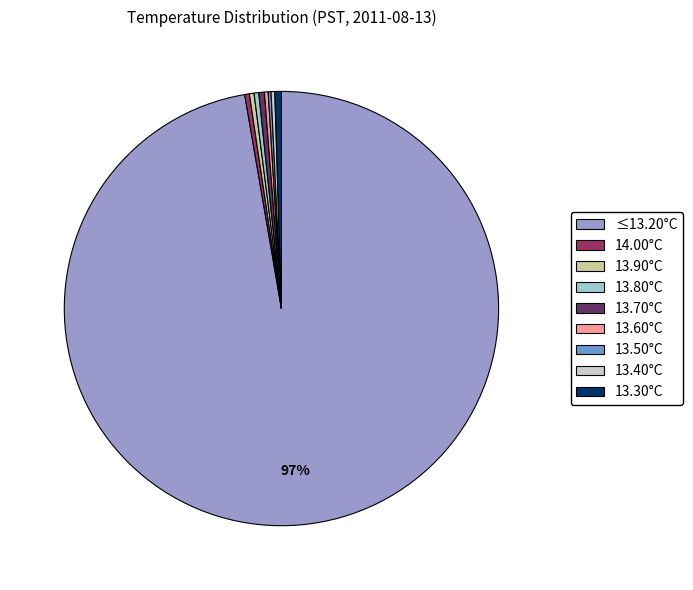

Do 13.30°C and ≤13.20°C together represent more than half of the pie?

Yes